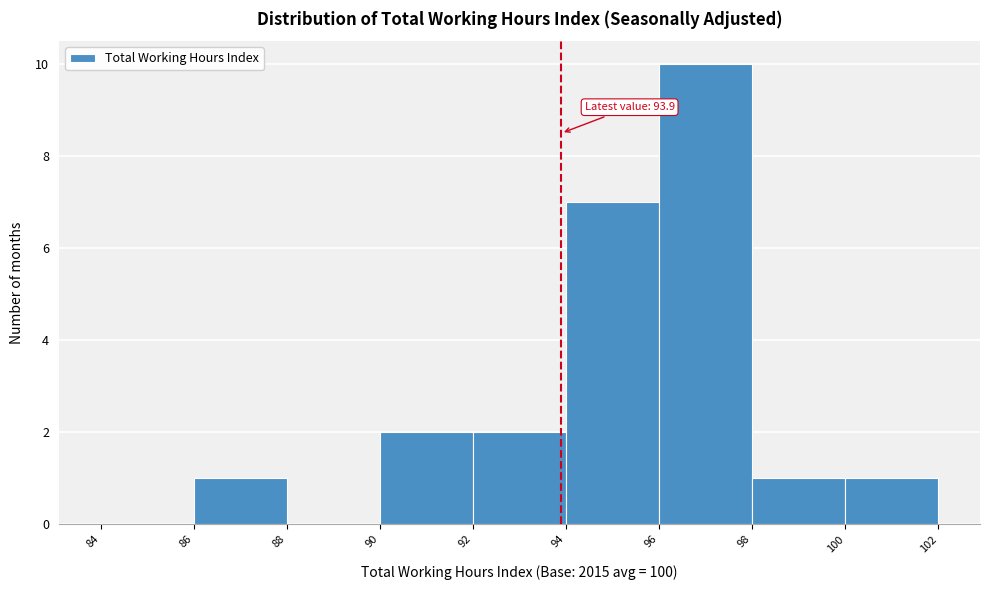

Over which range of the x-axis is the bar tallest?

96 to 98